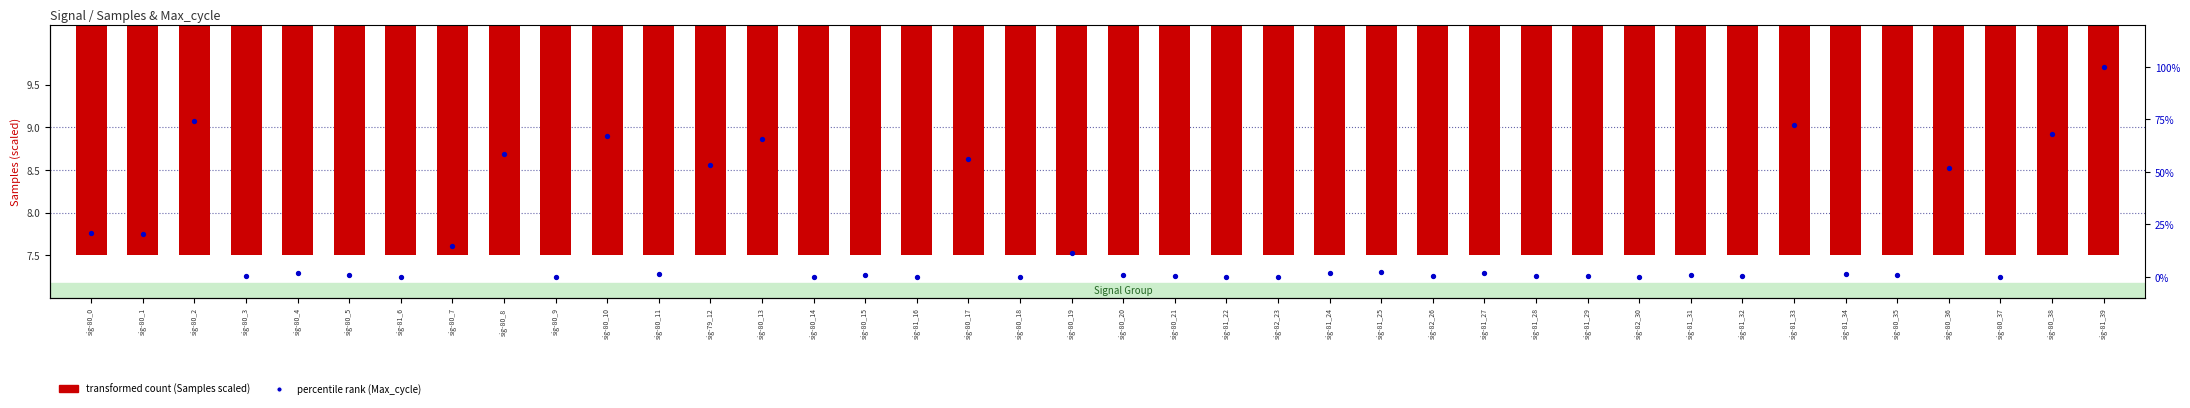

At how many categories does at least one series exceed 52?

9